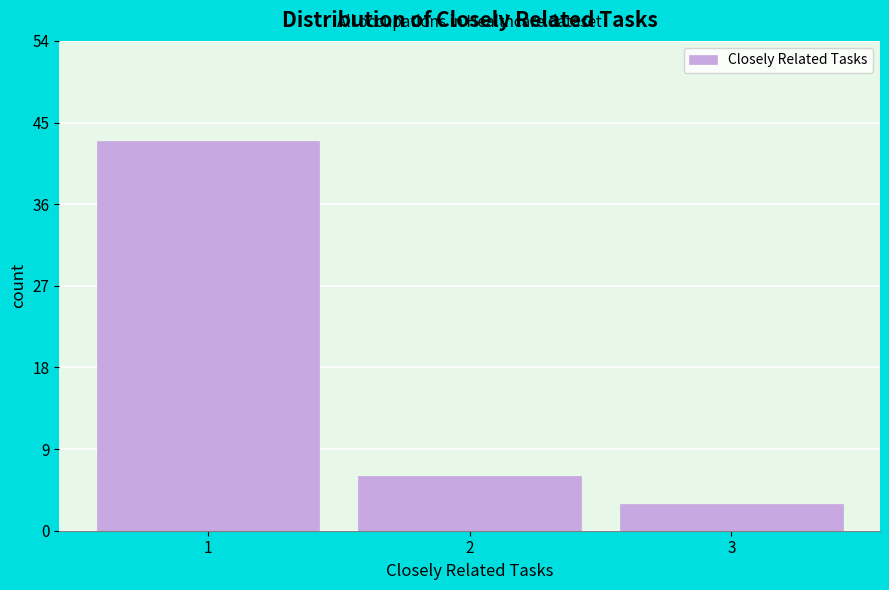

Reading left to right, list every bar in this chart as the range it spans on the x-axis followed by its height. The values are not printed on the chart, so give them approximately, as read against the axis.

0.5 to 1.5: 43
1.5 to 2.5: 6
2.5 to 3.5: 3